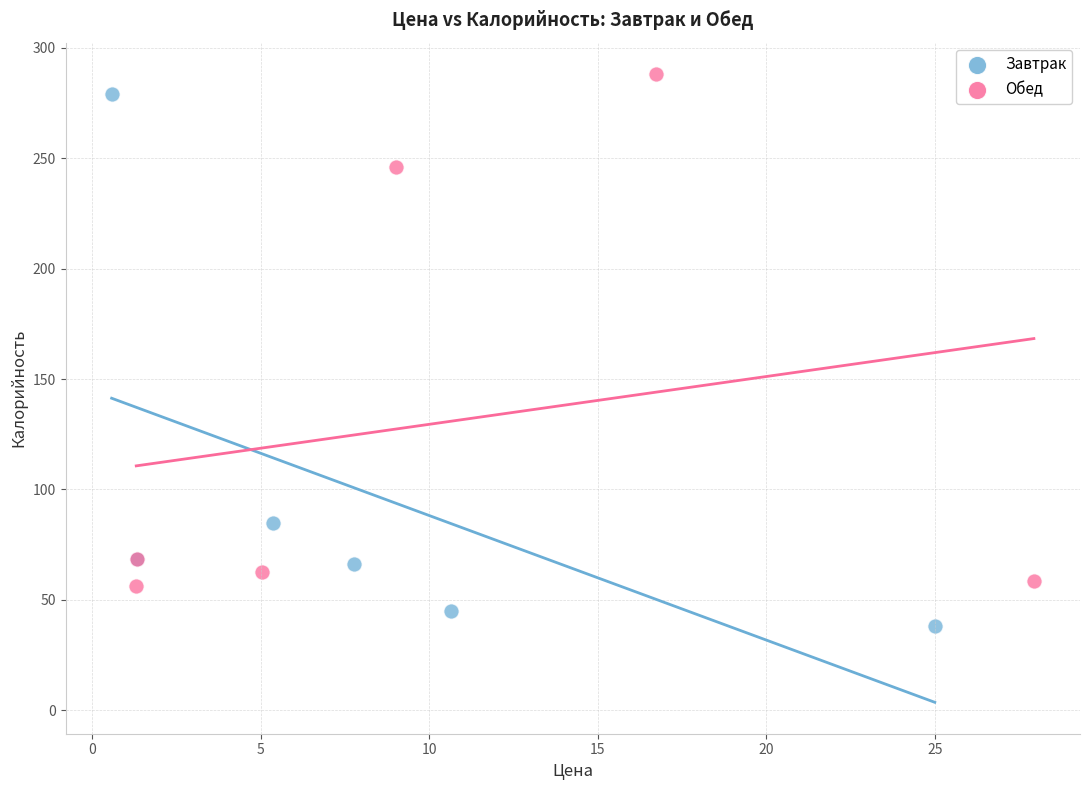

Which series reaches the maximum Y coordinate?

Обед